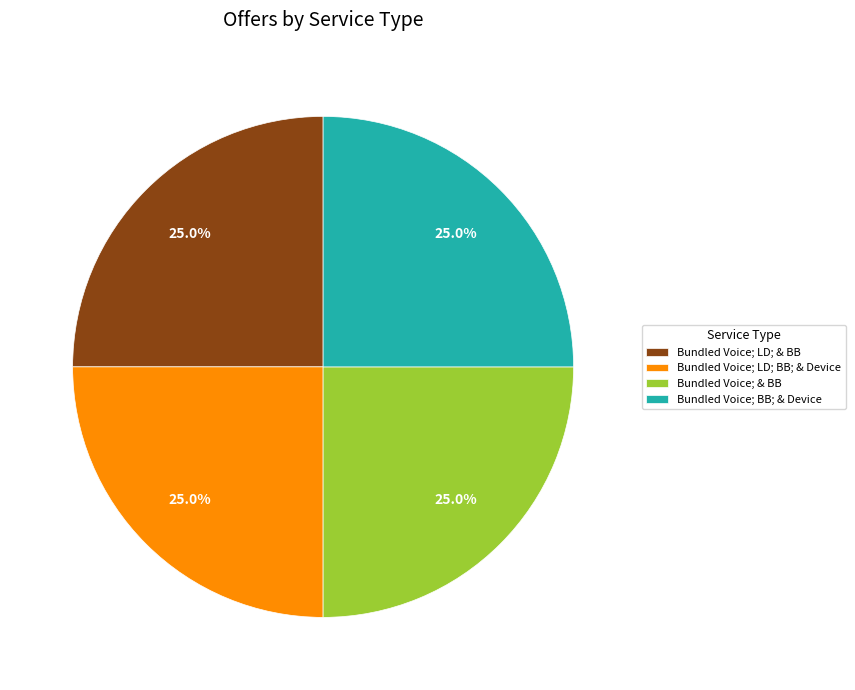

Does Bundled Voice; LD; BB; & Device represent more than half of the total?

No